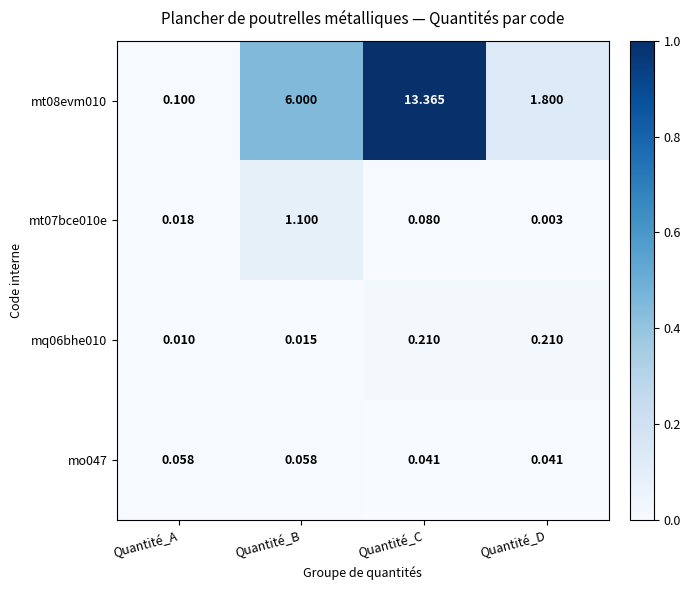

Where is mt07bce010e nearest to the value 0?

Quantité_D